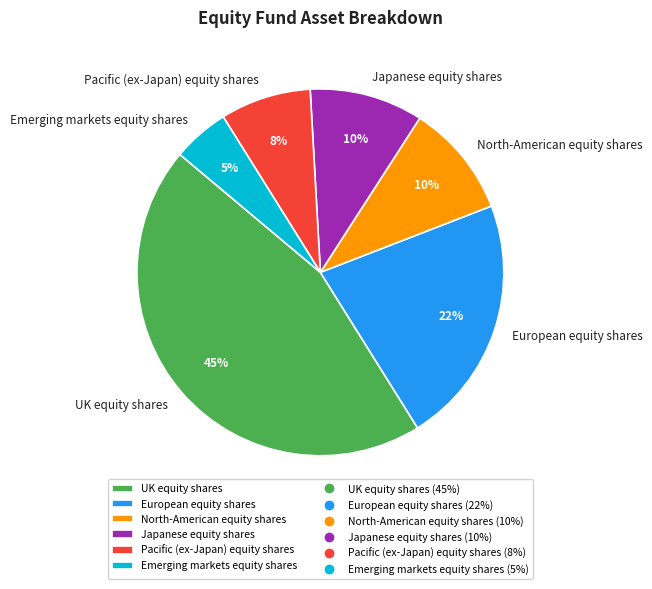

How many slices are in this pie chart?

6